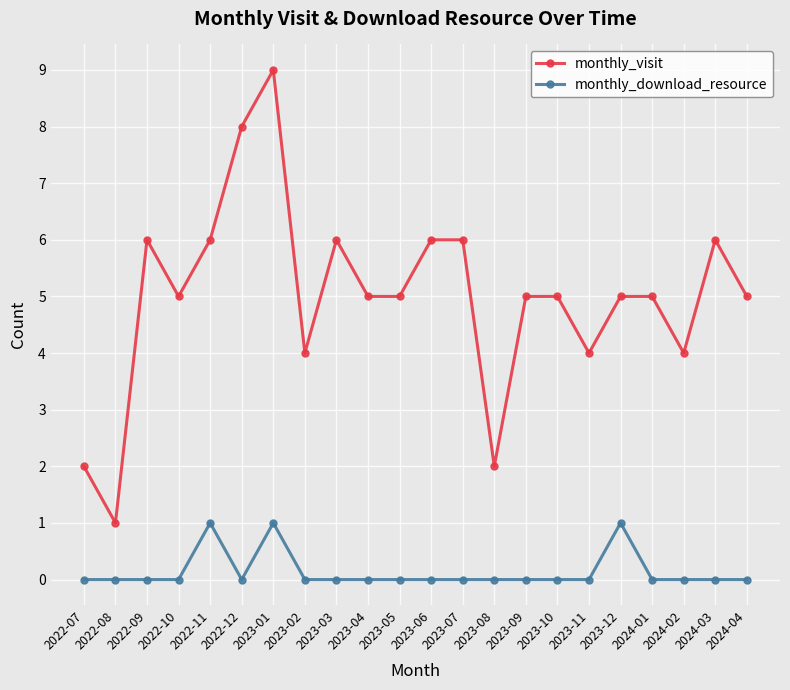

Does the chart have visible grid lines?

Yes